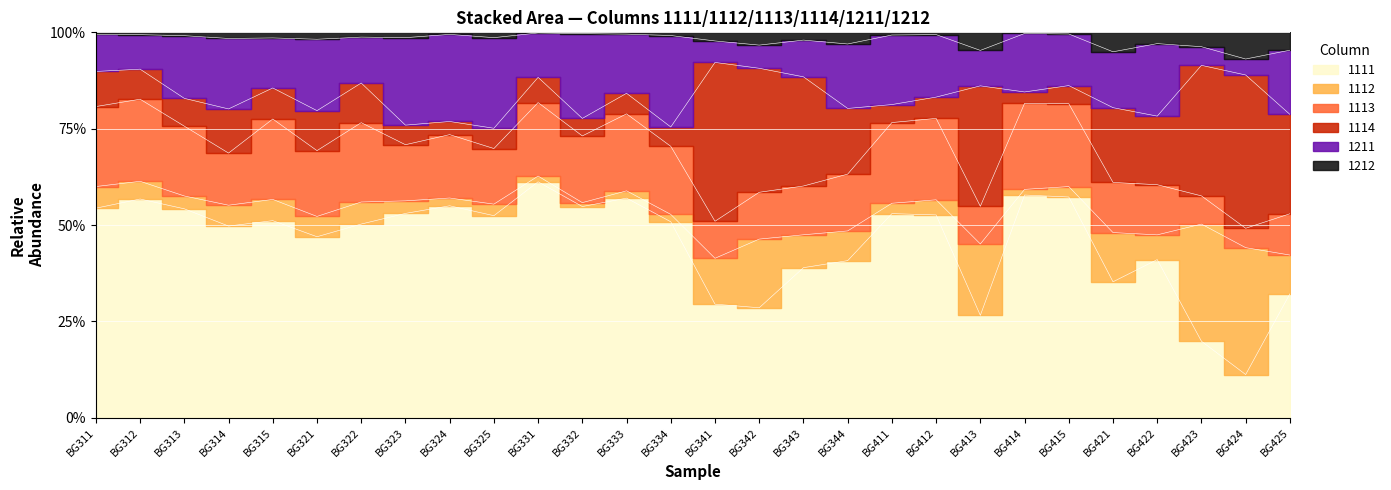

True or false: 1211 has more than 1 interior local peaks.

True